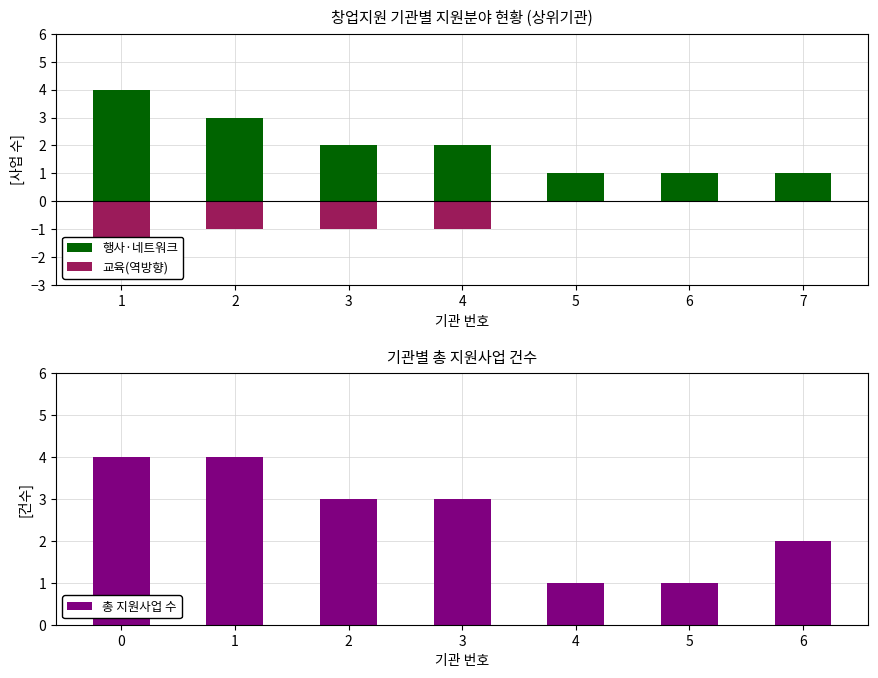

At how many categories does at least one series exceed 3?

2